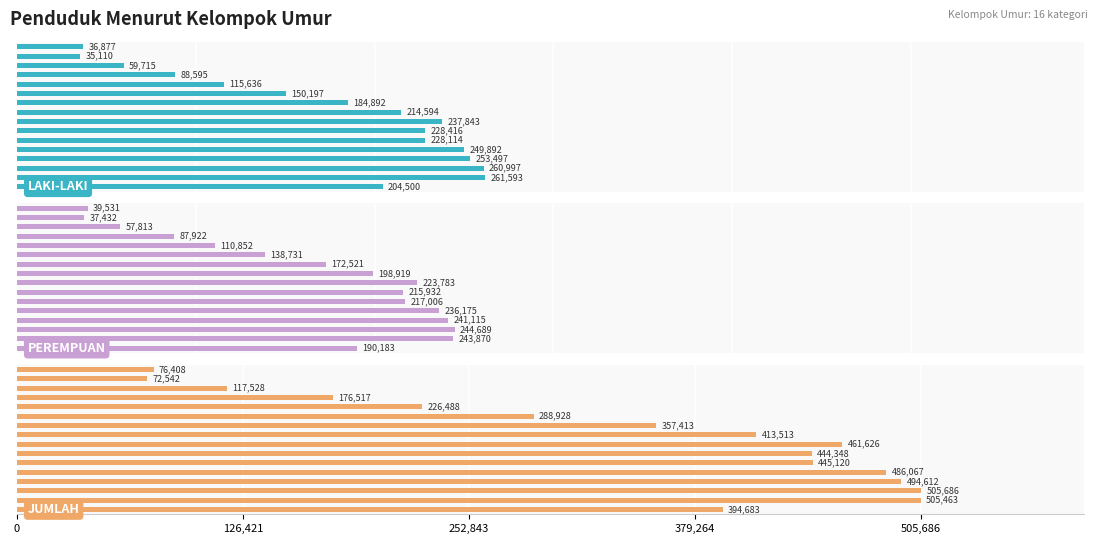

The value of JUMLAH at 0 is 394683. True or false?

True